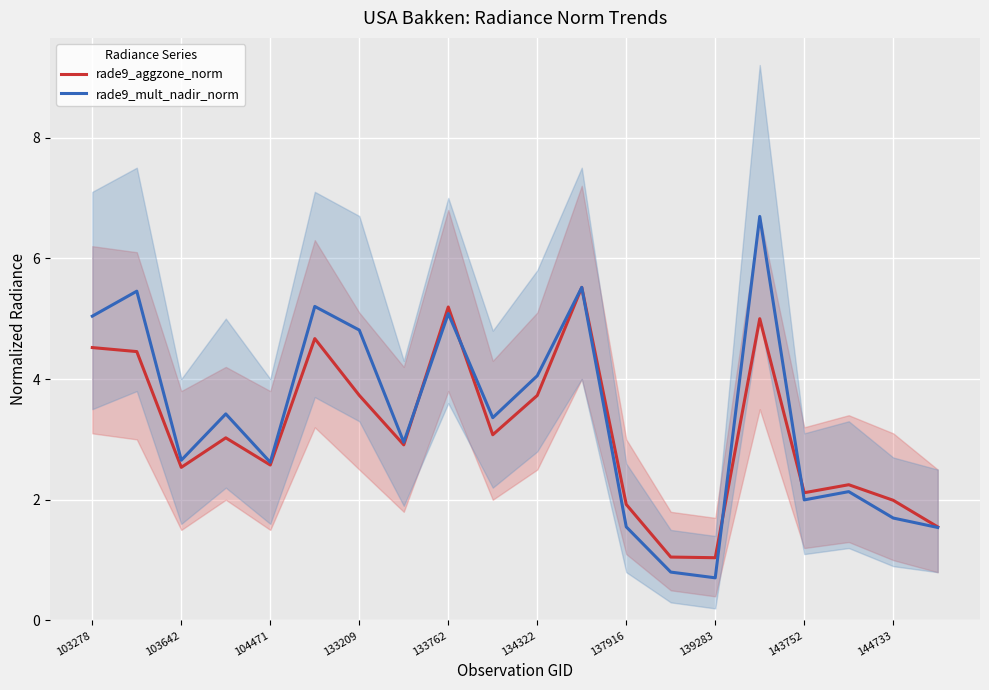

Is the value of rade9_mult_nadir_norm at 103278 greater than the value of rade9_aggzone_norm at 137916?

Yes